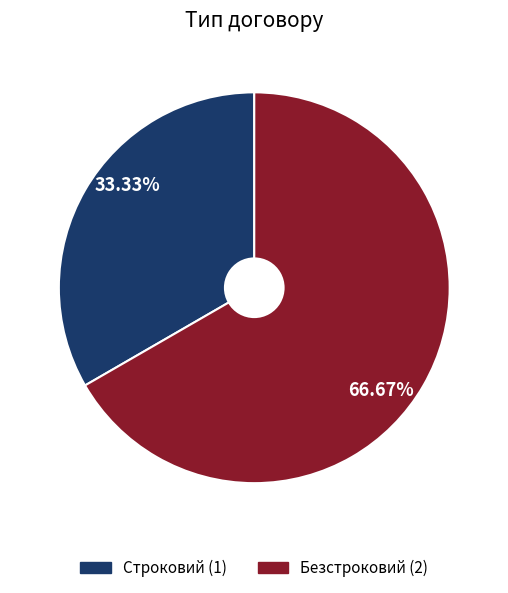

How many segments does this pie chart have?

2